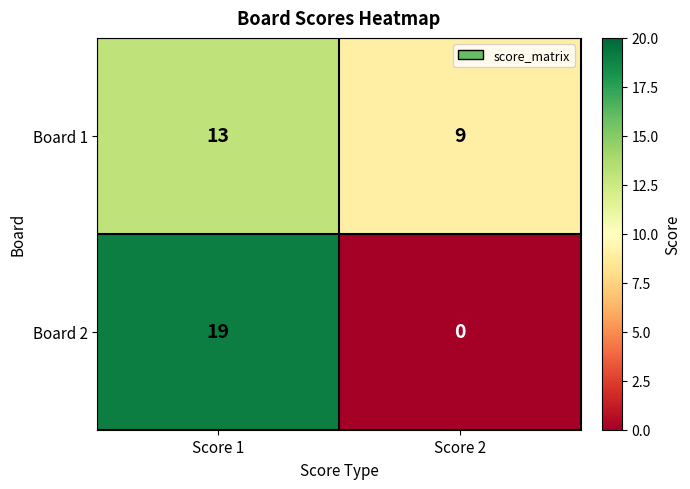

What is the total value across all series at Score 2?

9